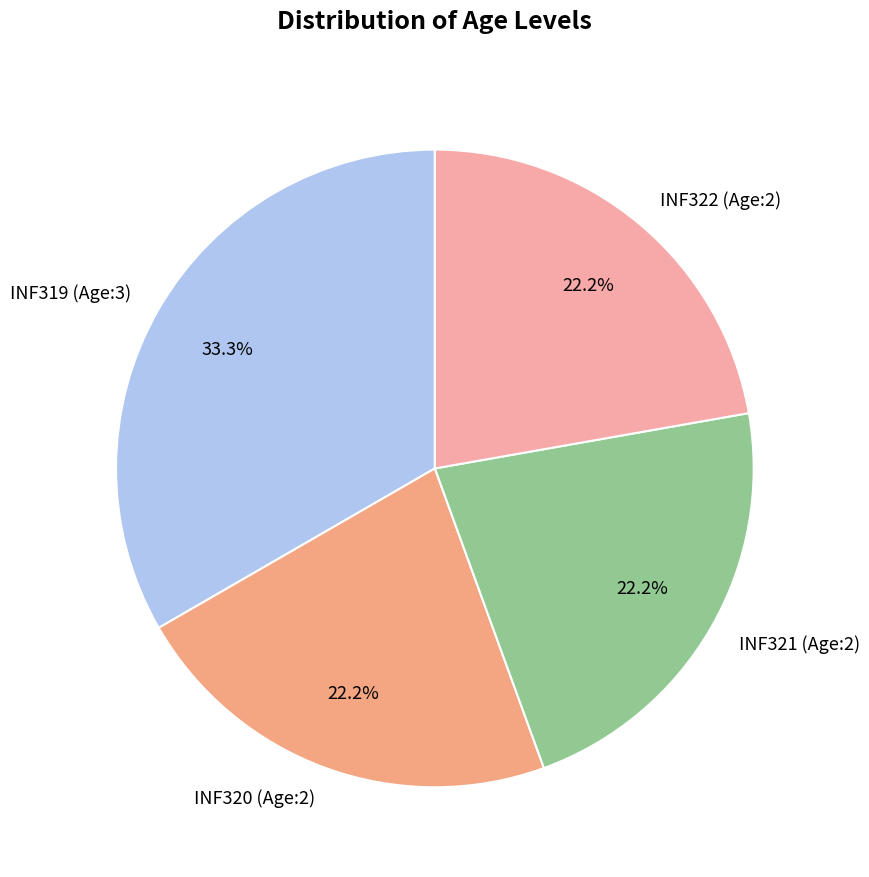

How many segments does this pie chart have?

4